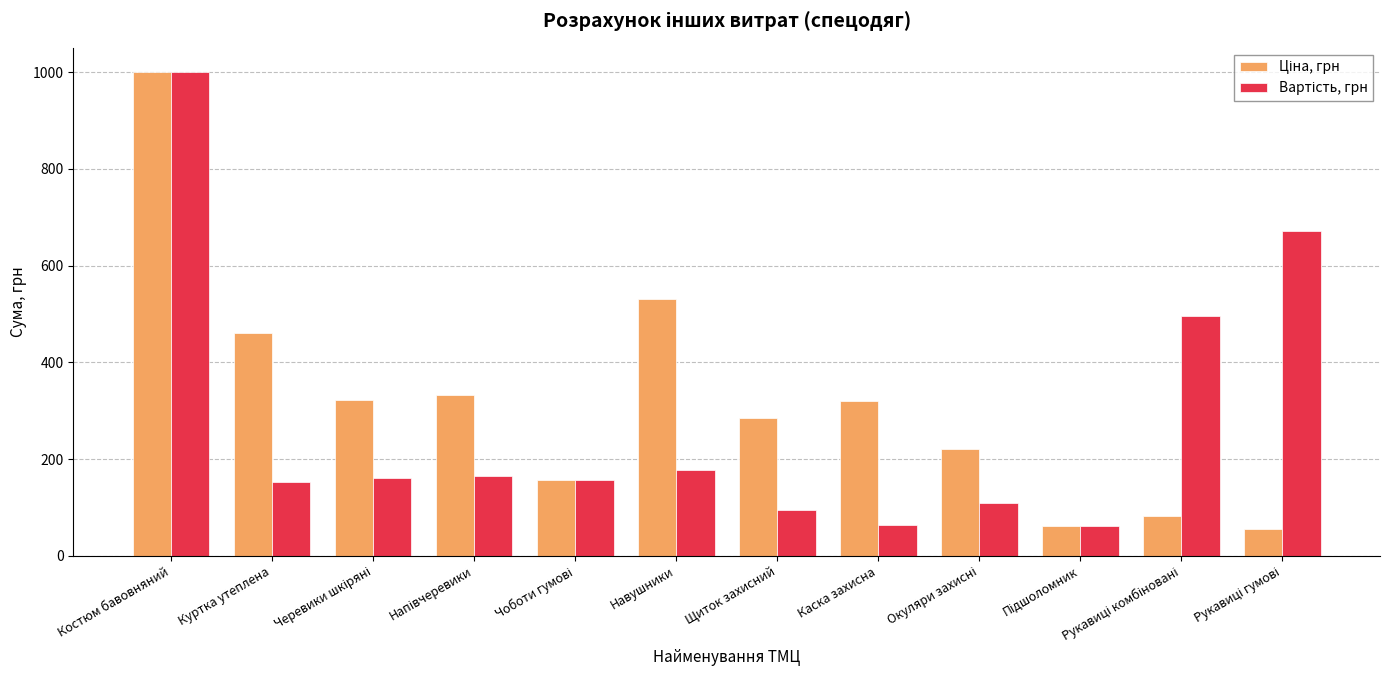

What is the maximum value shown in the chart?

1000.0